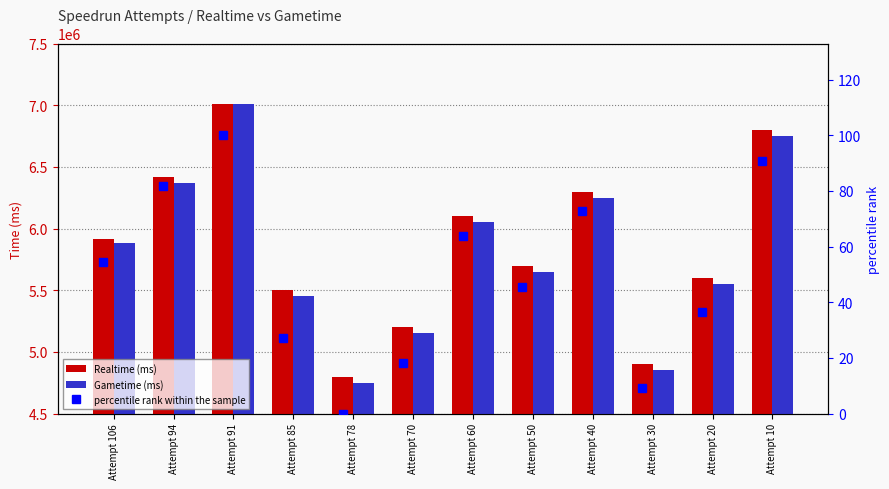

What is the difference between the maximum and second lowest values in the Realtime (ms) series?

2111855